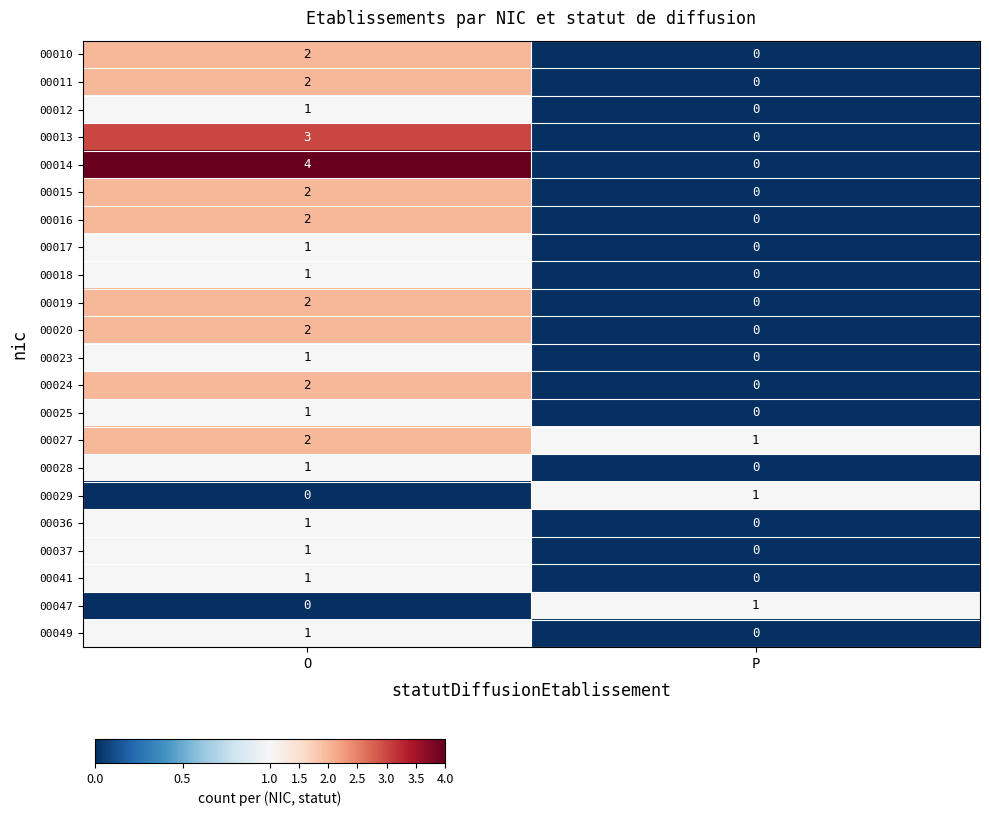

True or false: 00024 has a value of 1 at P.

False